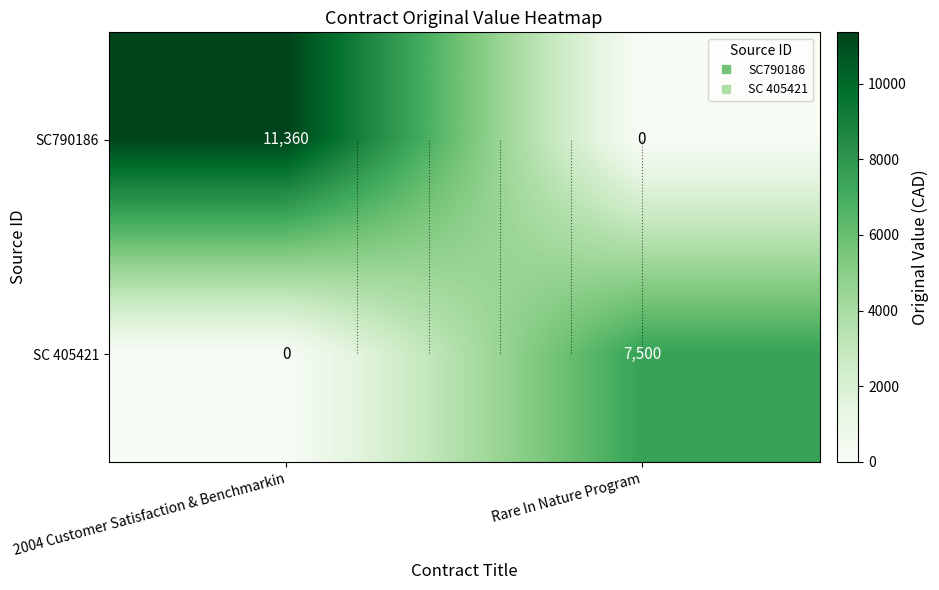

What is the total value across all series at Rare In Nature Program?

7500